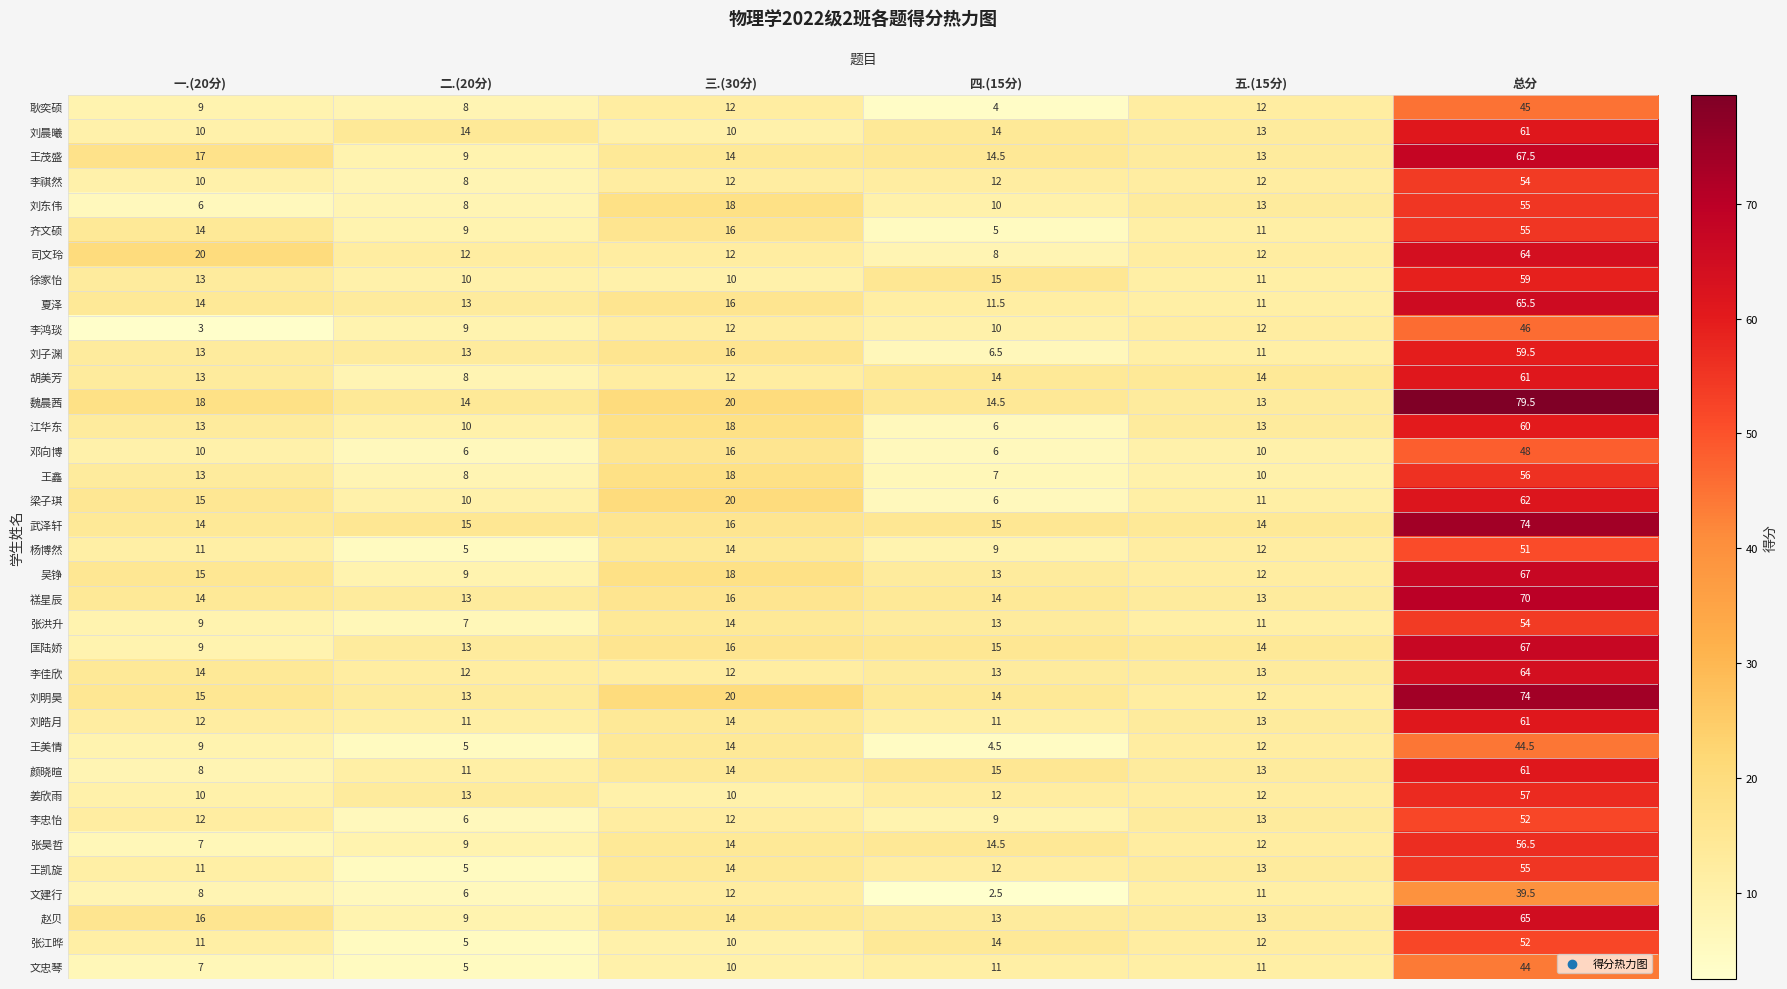

True or false: 杨博然 has a value of 2.9 at 二.(20分).

False